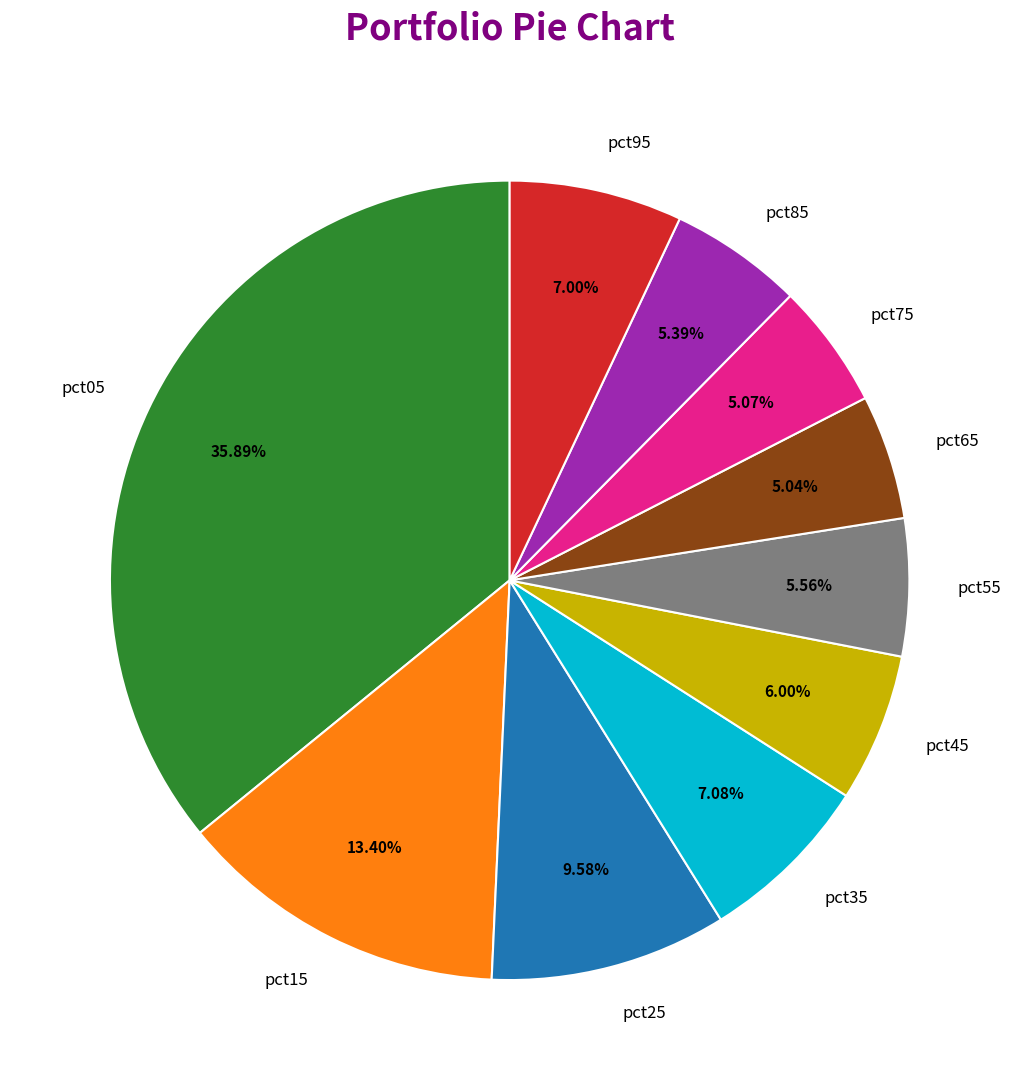

To the nearest percent, what percentage of the pie is pct15?

13%